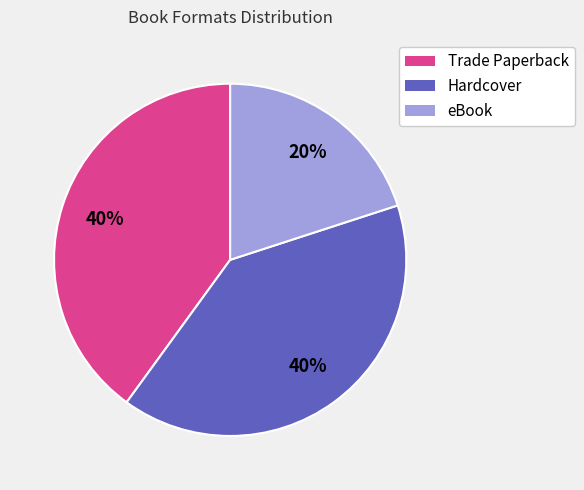

To the nearest percent, what is the difference between the eBook and Trade Paperback slice percentages?

20%